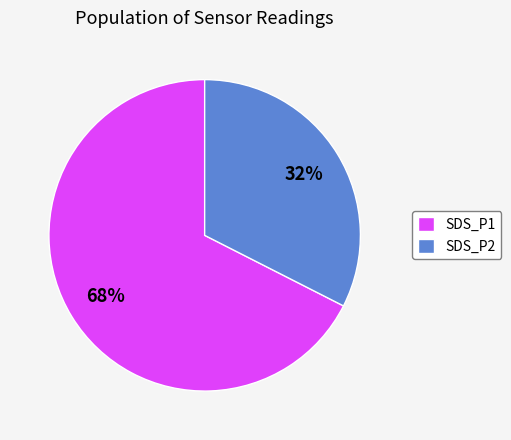

Rank the categories by value from lowest to highest.

SDS_P2, SDS_P1